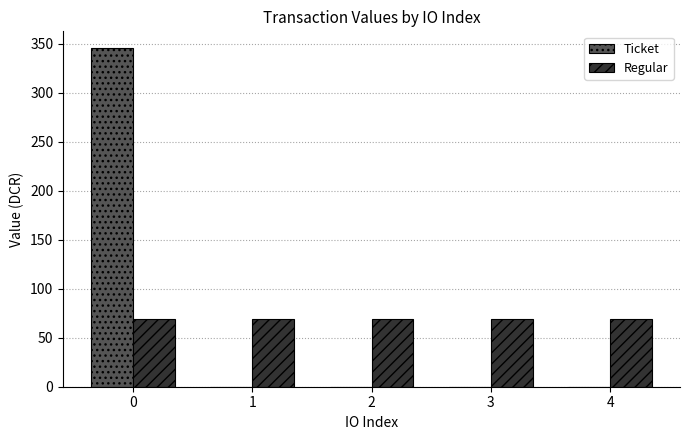

How many groups of bars are there?

5